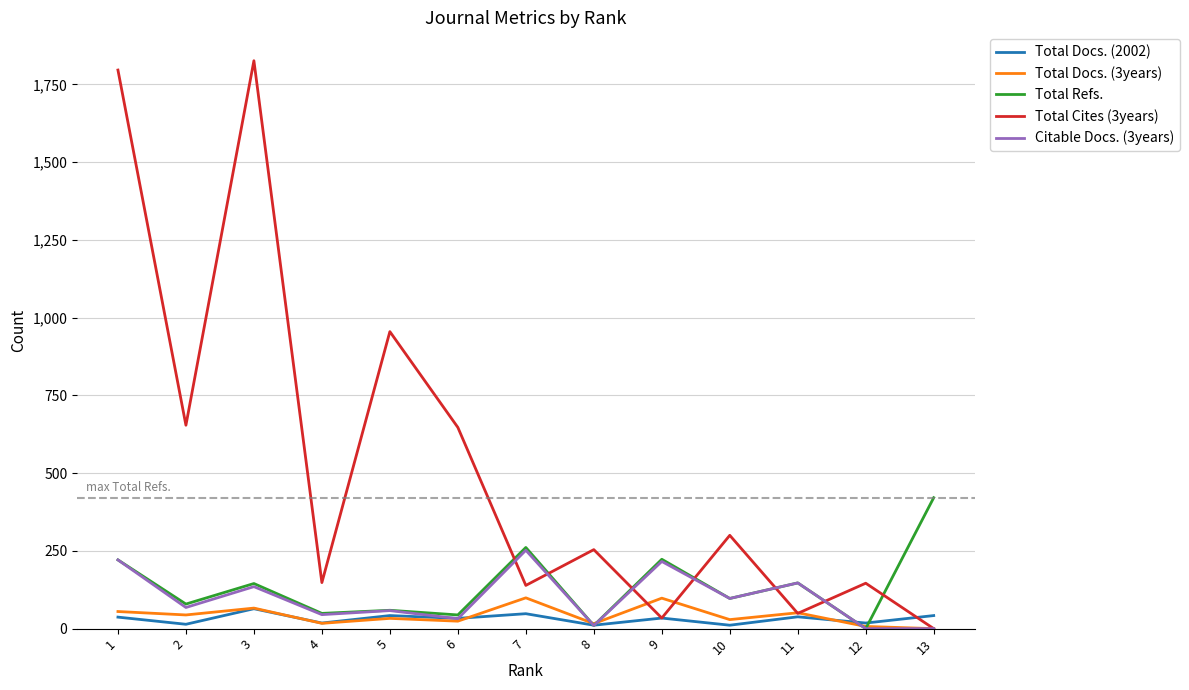

How many categories are shown in the chart?

13